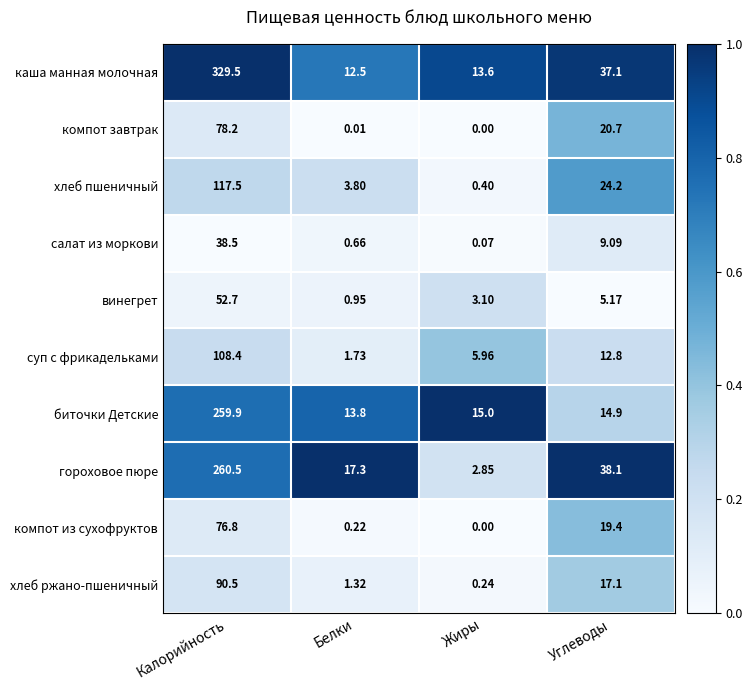

At which category is the sum across all series the highest?

Калорийность